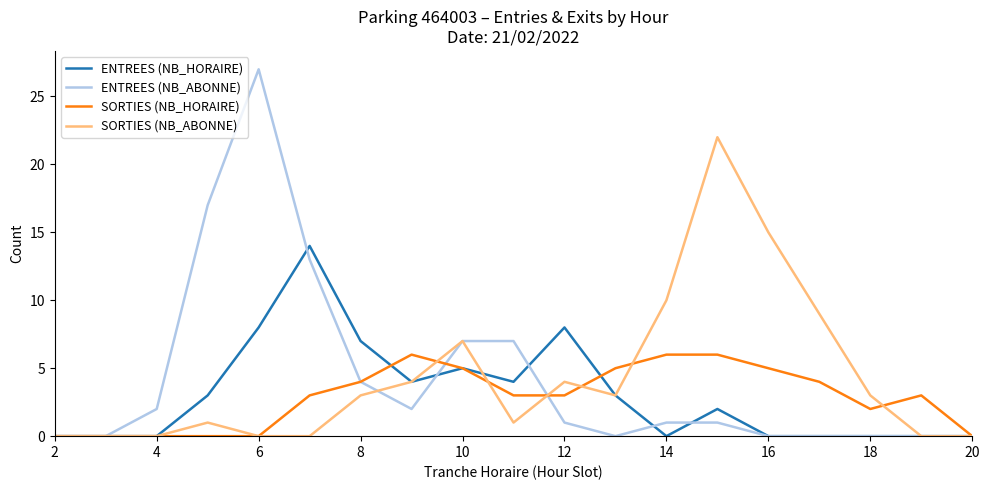

What is the maximum value for SORTIES (NB_ABONNE)?

22